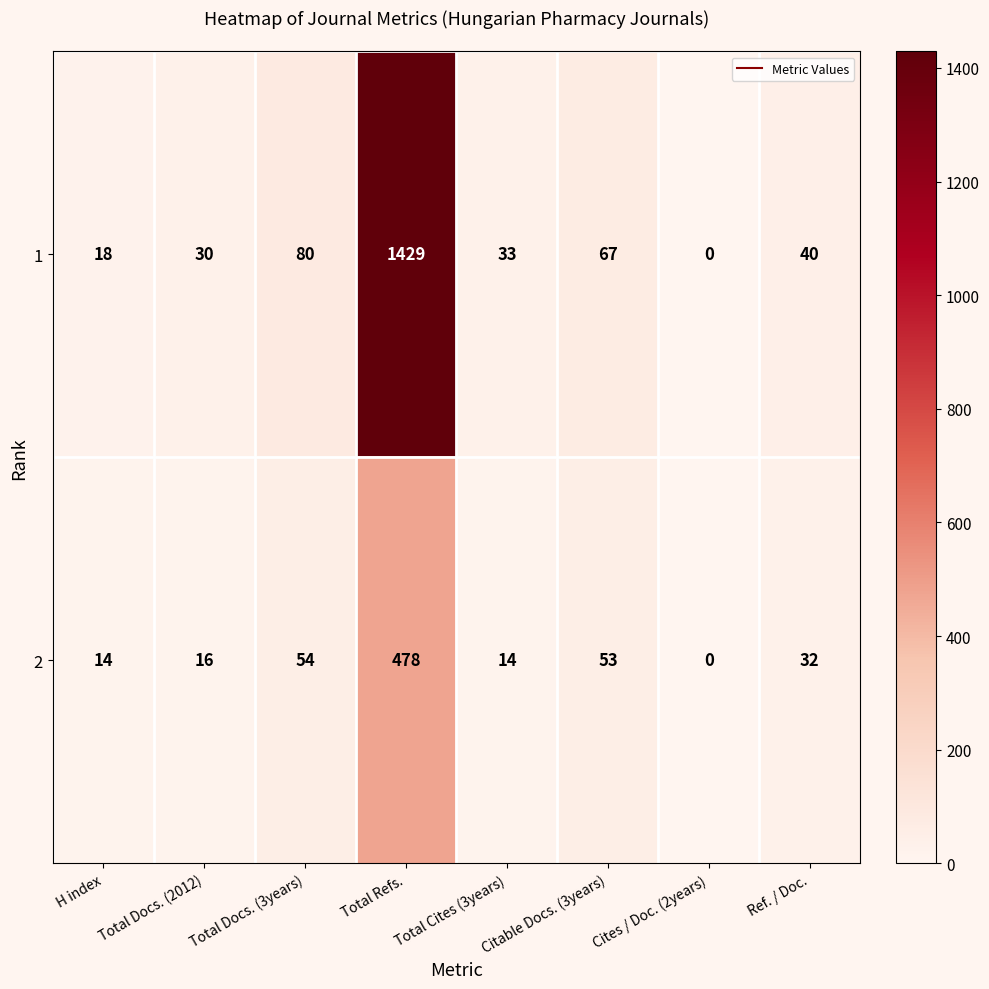

Which category has the highest value in the 1 series?

Total Refs.